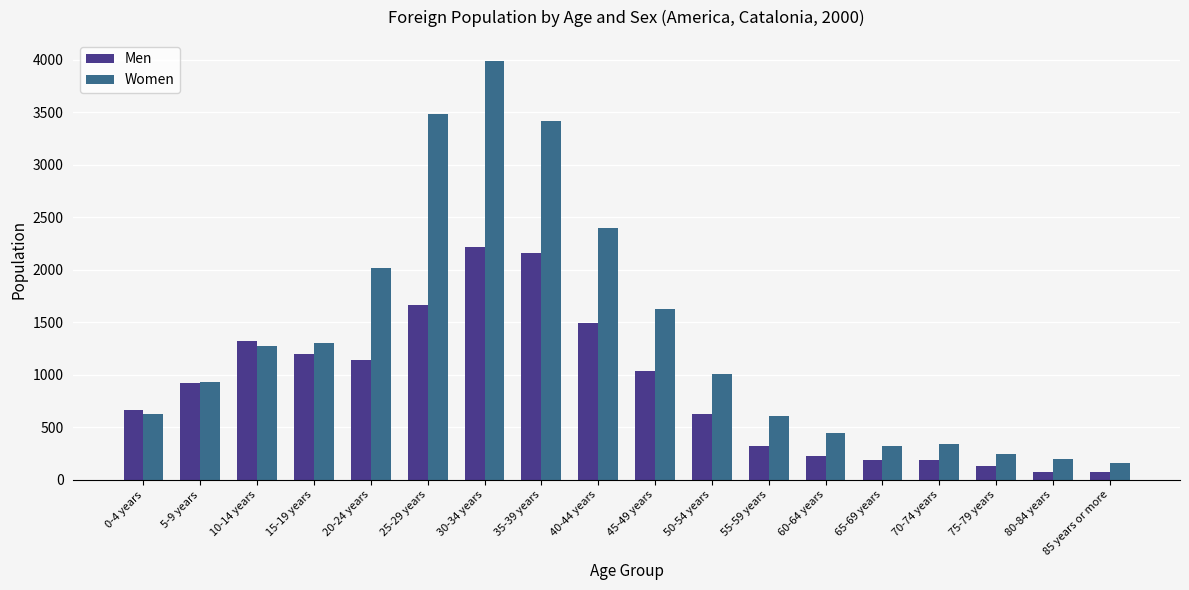

Is it true that Men equals 922 at 5-9 years?

True